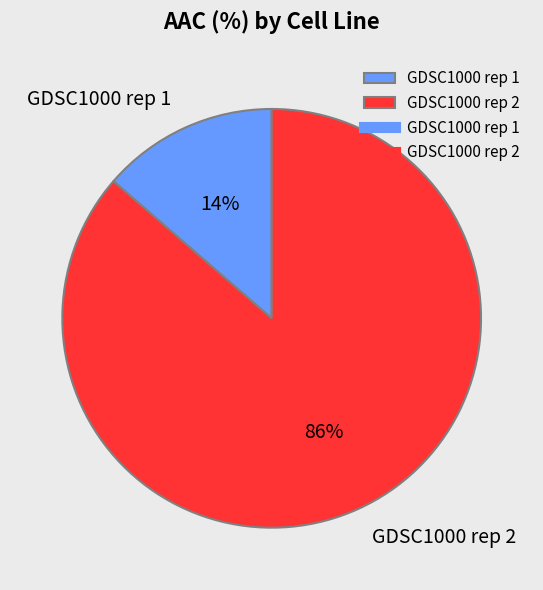

Which has a higher value, GDSC1000 rep 2 or GDSC1000 rep 1?

GDSC1000 rep 2